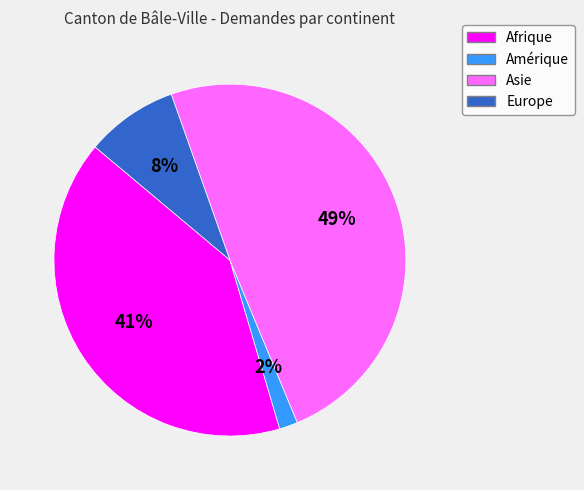

Rank the categories by value from highest to lowest.

Asie, Afrique, Europe, Amérique